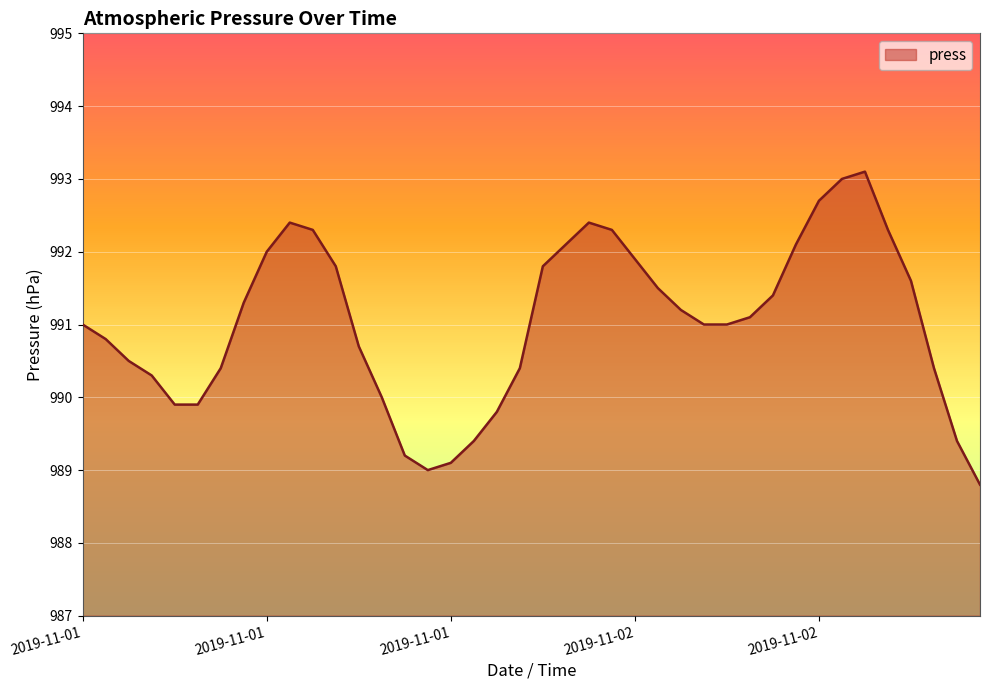

What is the difference between the maximum and minimum values?

4.3